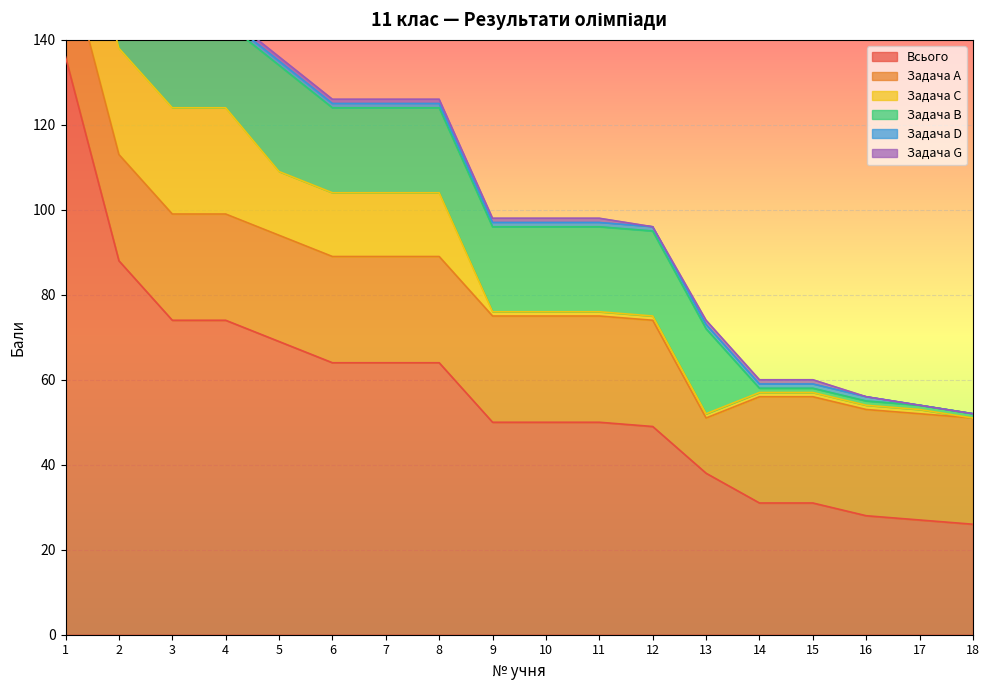

Between 6 and 8, which series saw the biggest shift?

Всього